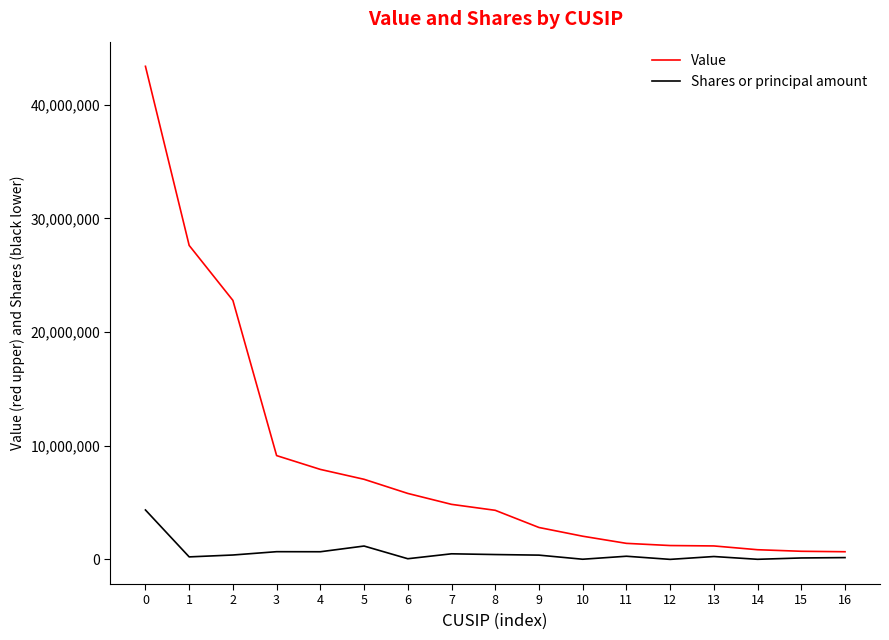

True or false: Shares or principal amount and Value intersect in this chart.

False